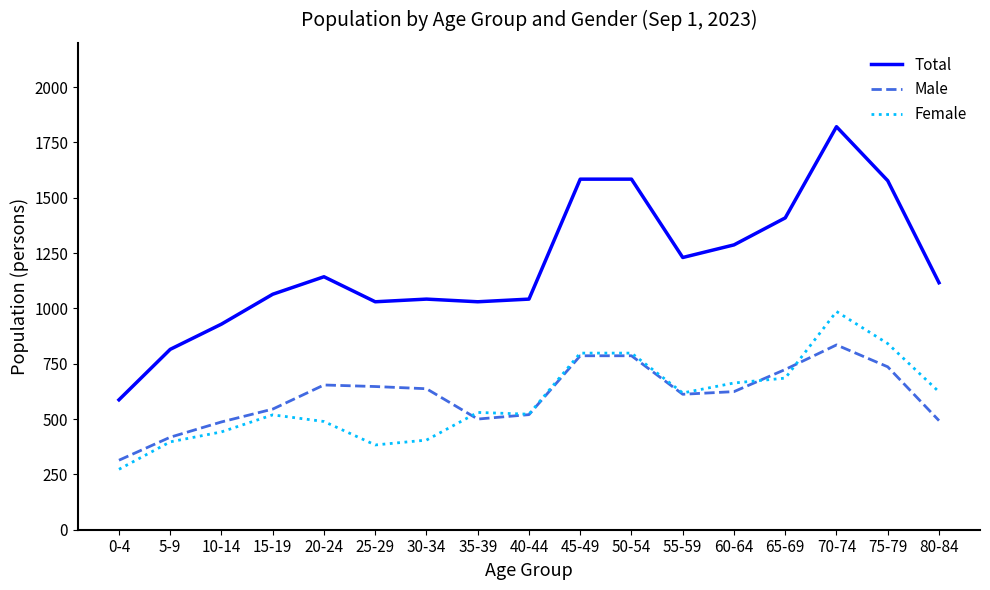

Is it true that Total equals 1821 at 70-74?

True